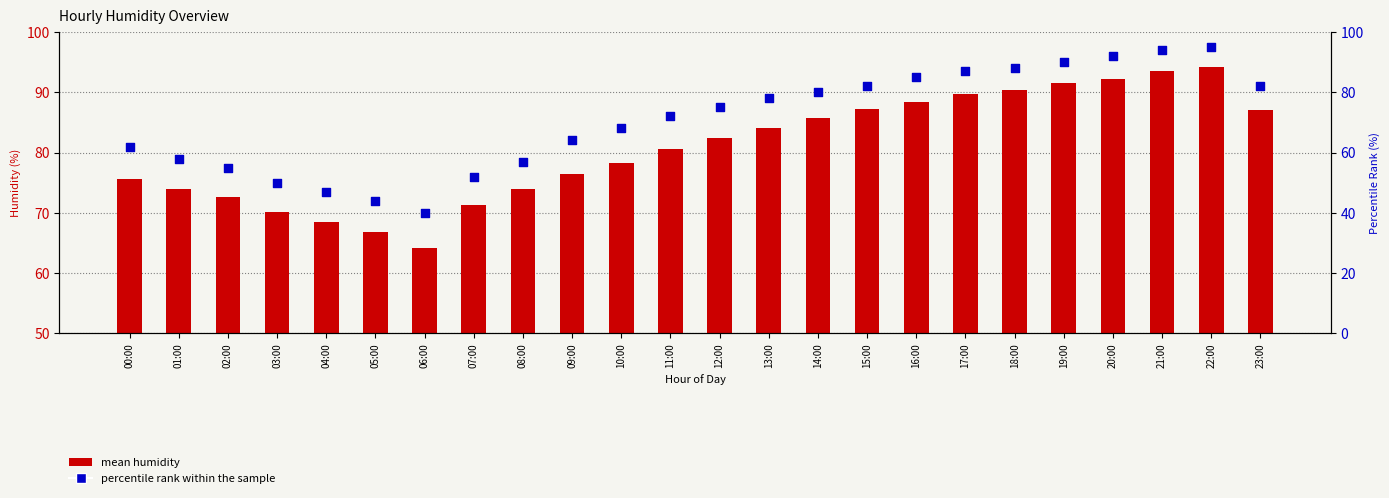

Which series reaches the minimum Y coordinate?

percentile rank within the sample